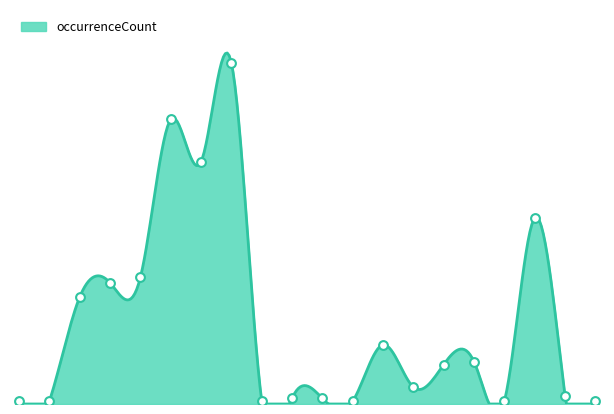

Which has a higher value, 89 or 91?

89